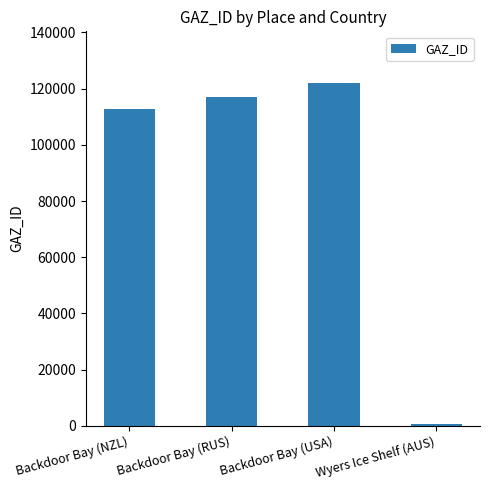

What is the greatest value displayed?

122086